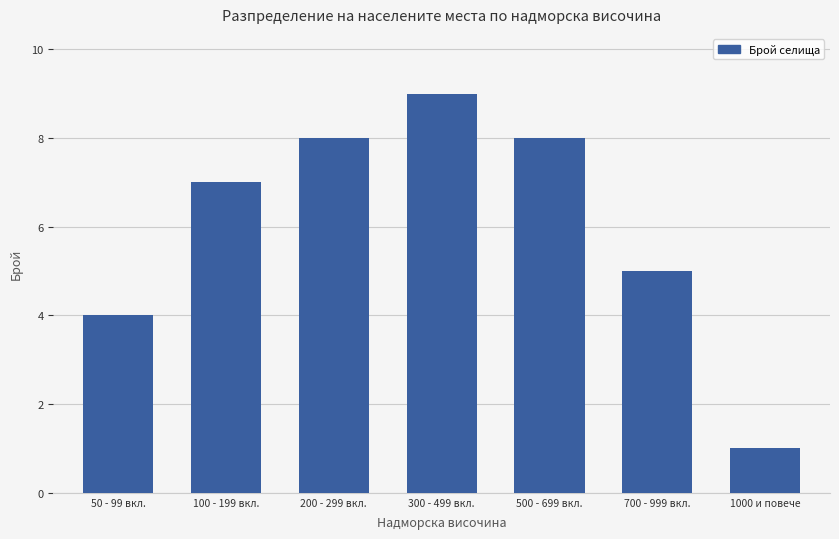

Which has a higher value, 100 - 199 вкл. or 200 - 299 вкл.?

200 - 299 вкл.